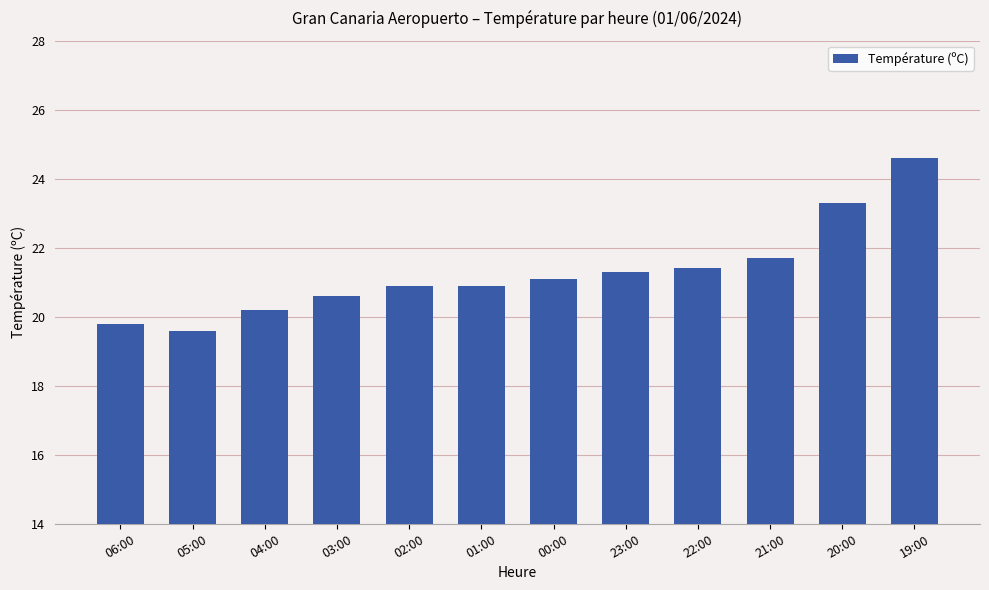

What is the approximate value at 03:00?

20.6